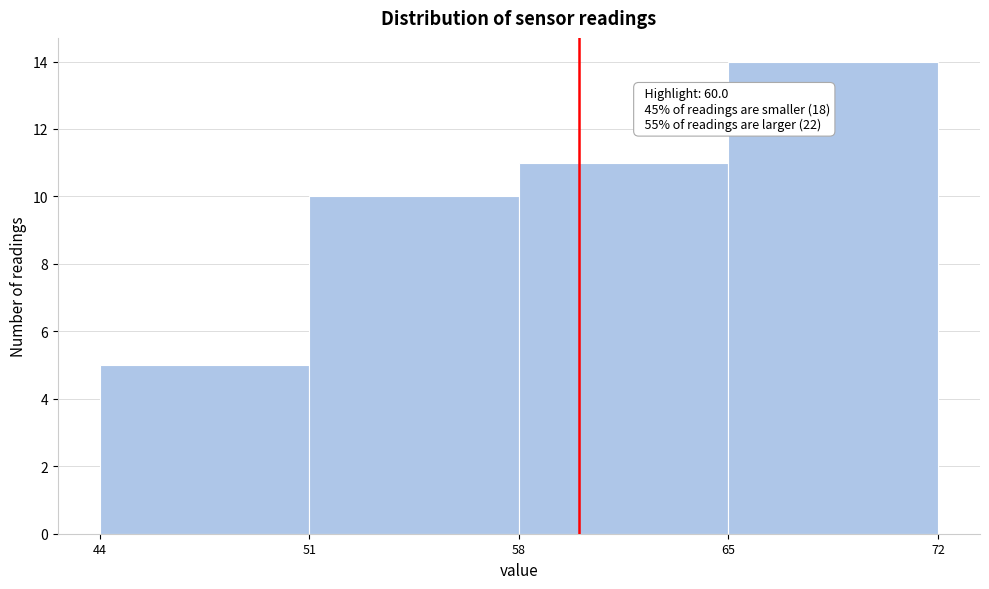

Which range on the x-axis has the tallest bar?

65 to 72